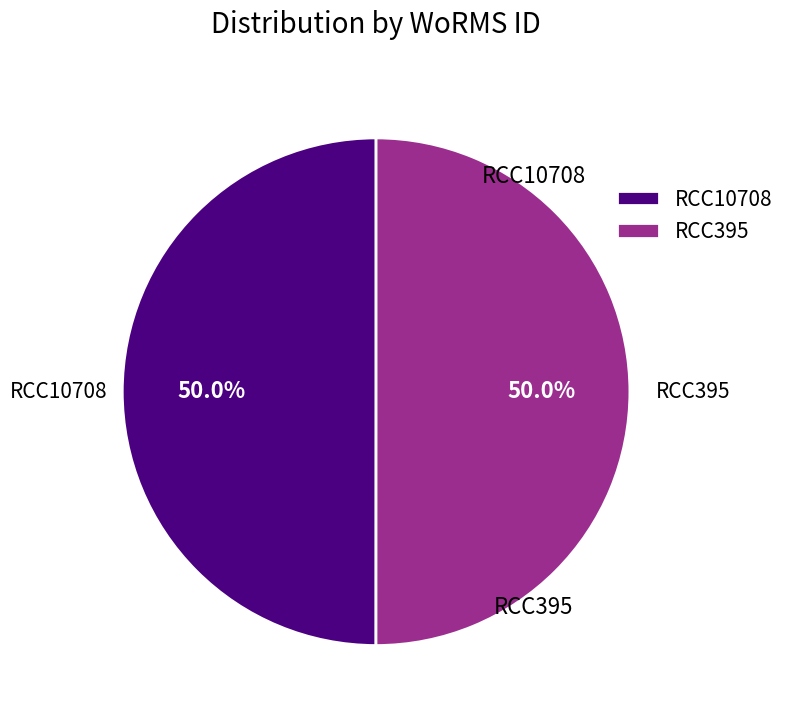

How many slices are in this pie chart?

2